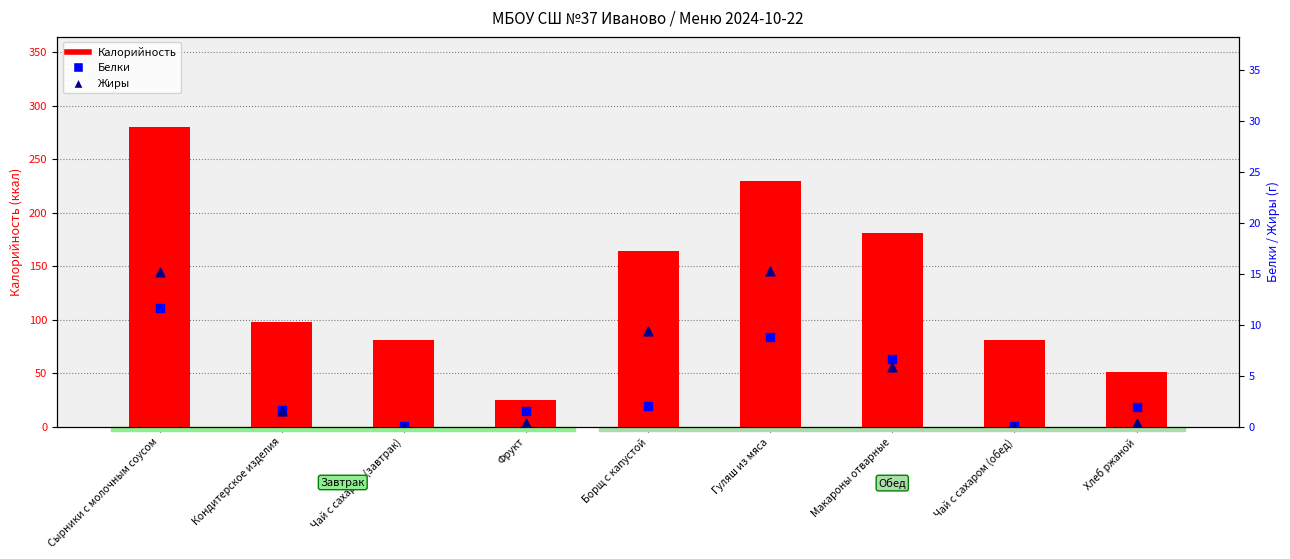

Which series has the largest total across all categories?

Калорийность